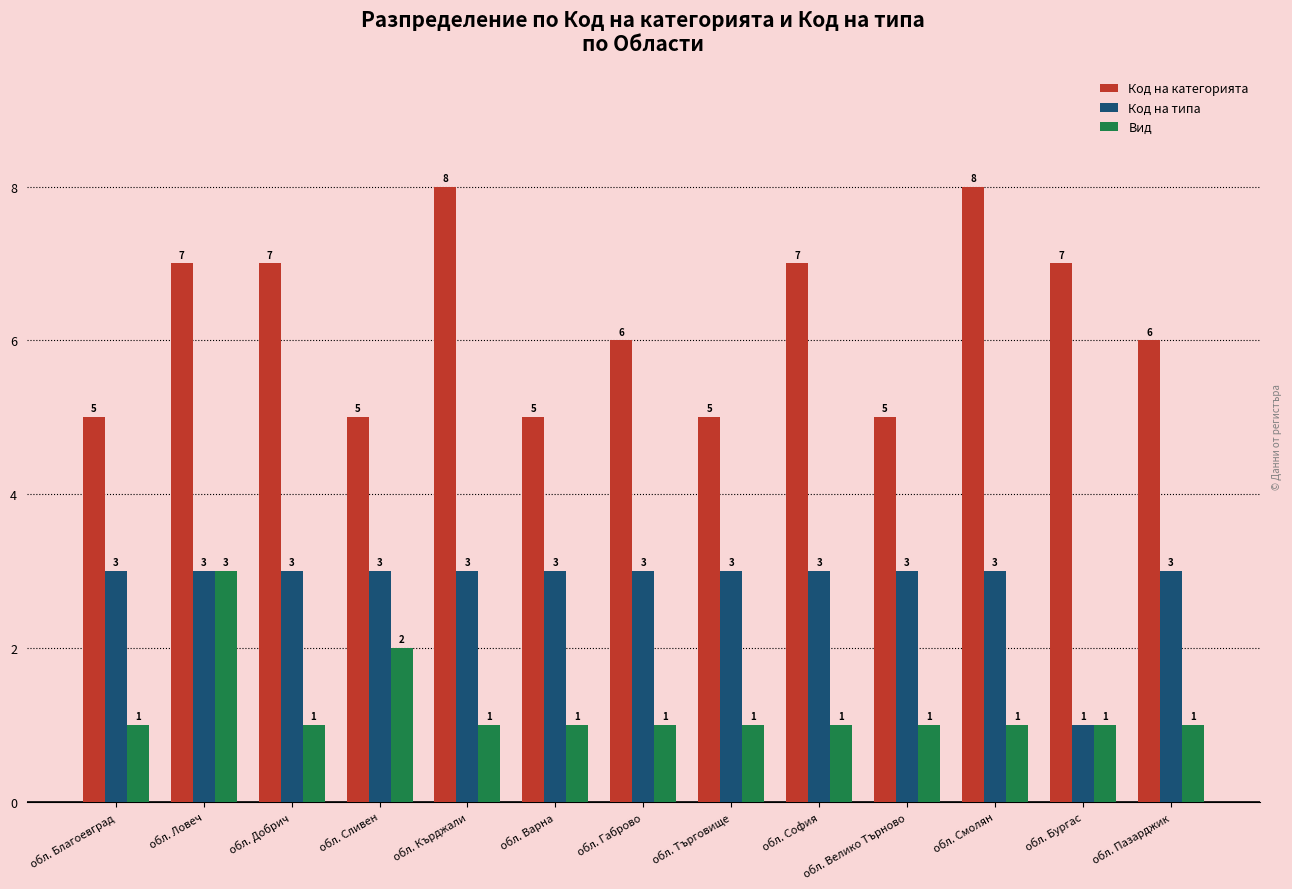

What is the label of the 9th bar from the left?

обл. София